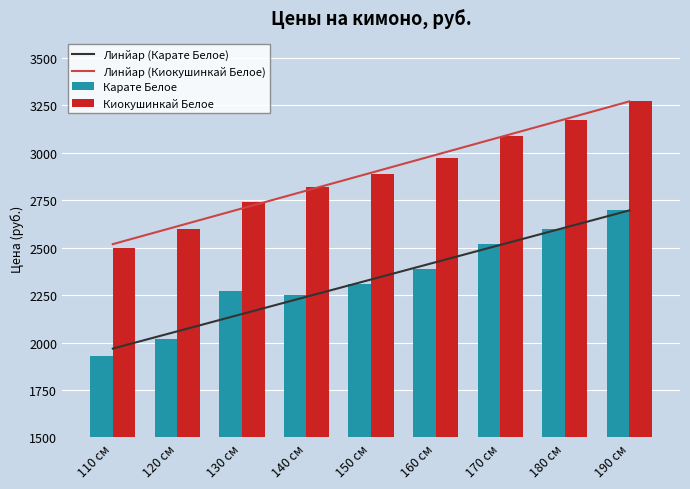

How many groups of bars are there?

9